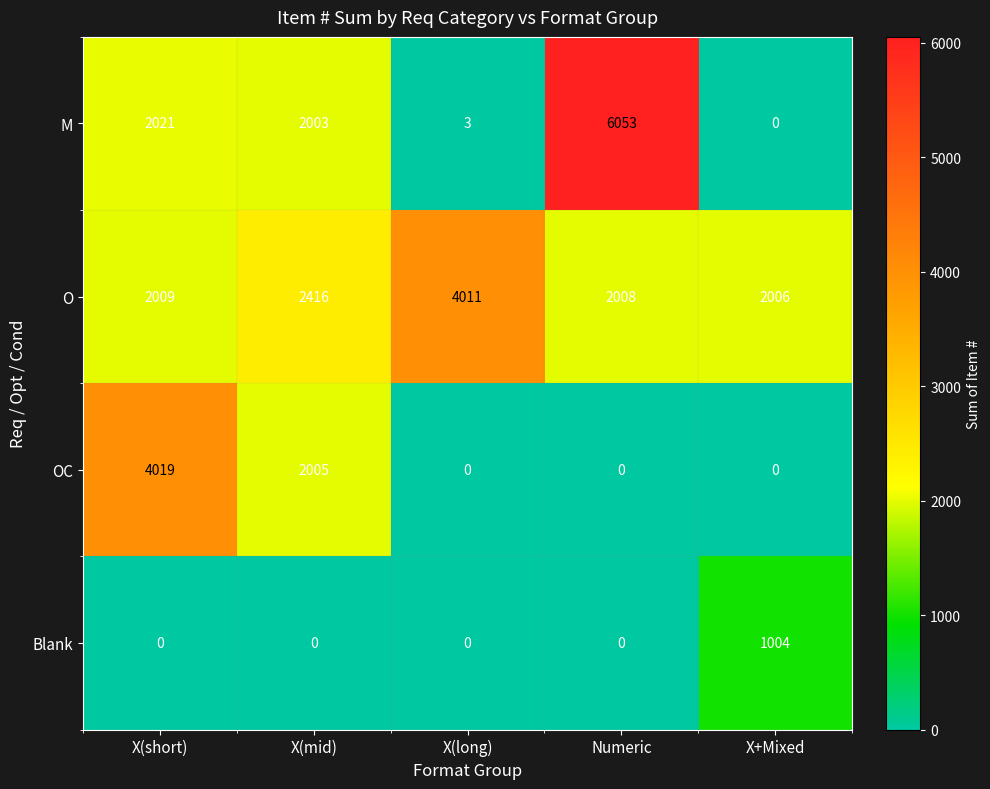

At X(mid), list the series in order from smallest to largest.

Blank, M, OC, O